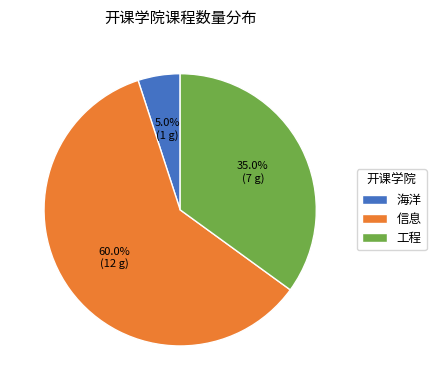

What is the majority slice?

信息